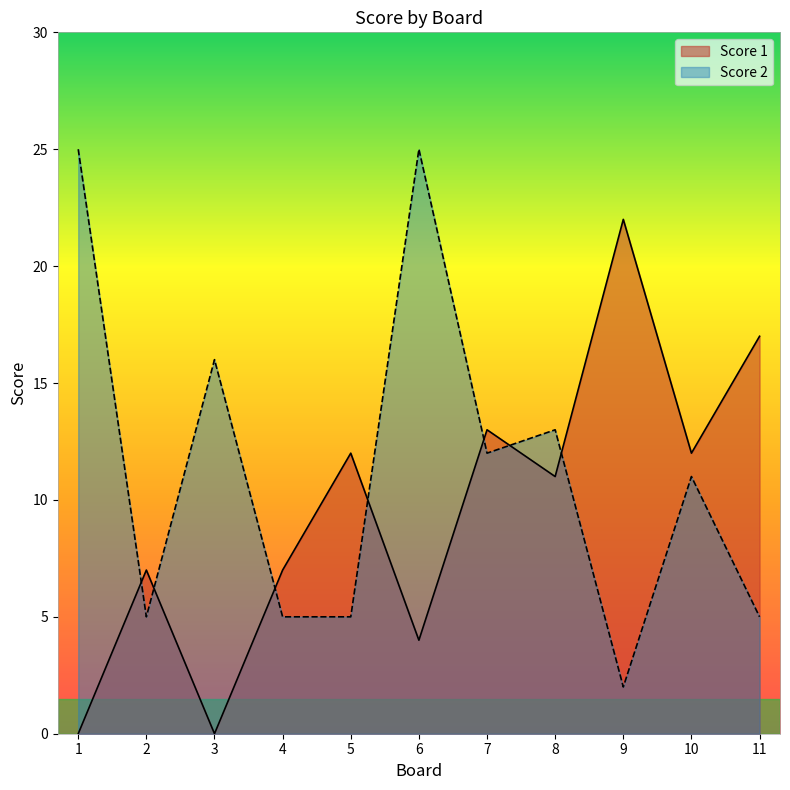

How many interior local valleys does the Score 1 series have?

4